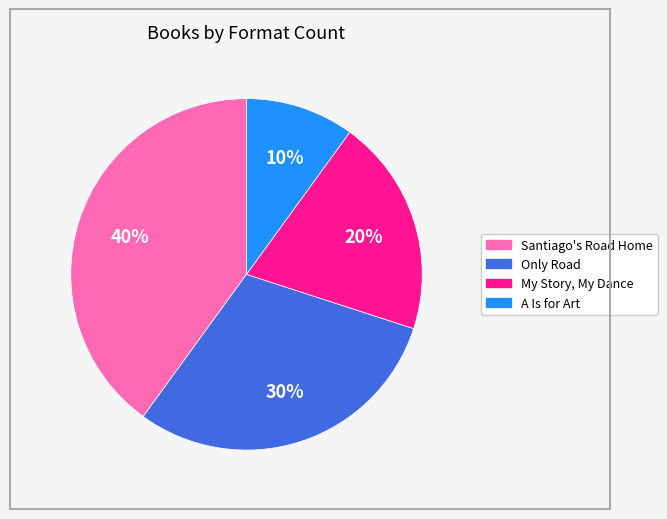

Do My Story, My Dance and Santiago's Road Home together represent more than half of the pie?

Yes